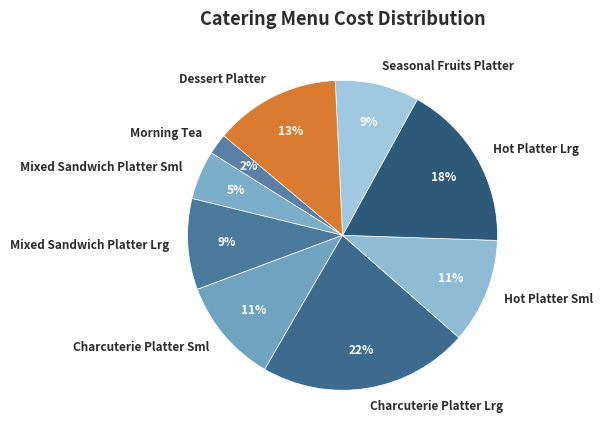

How many segments does this pie chart have?

9